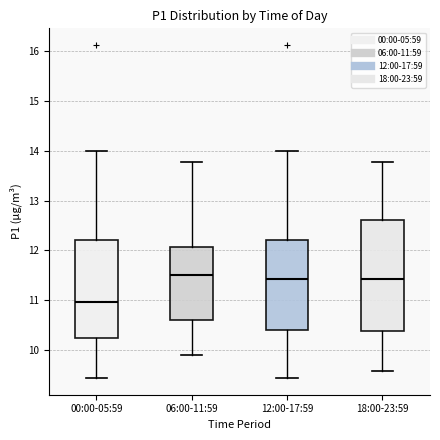

Which box has the lowest median line?

00:00-05:59